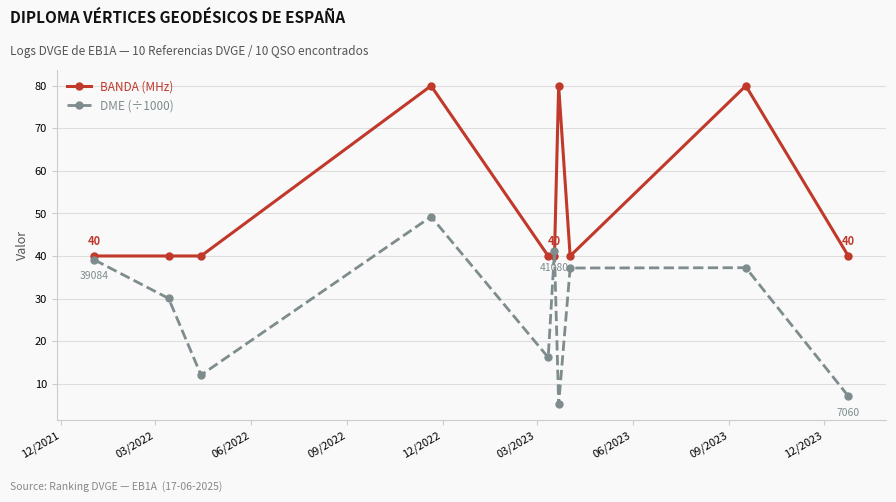

How many lines are shown in the chart?

2